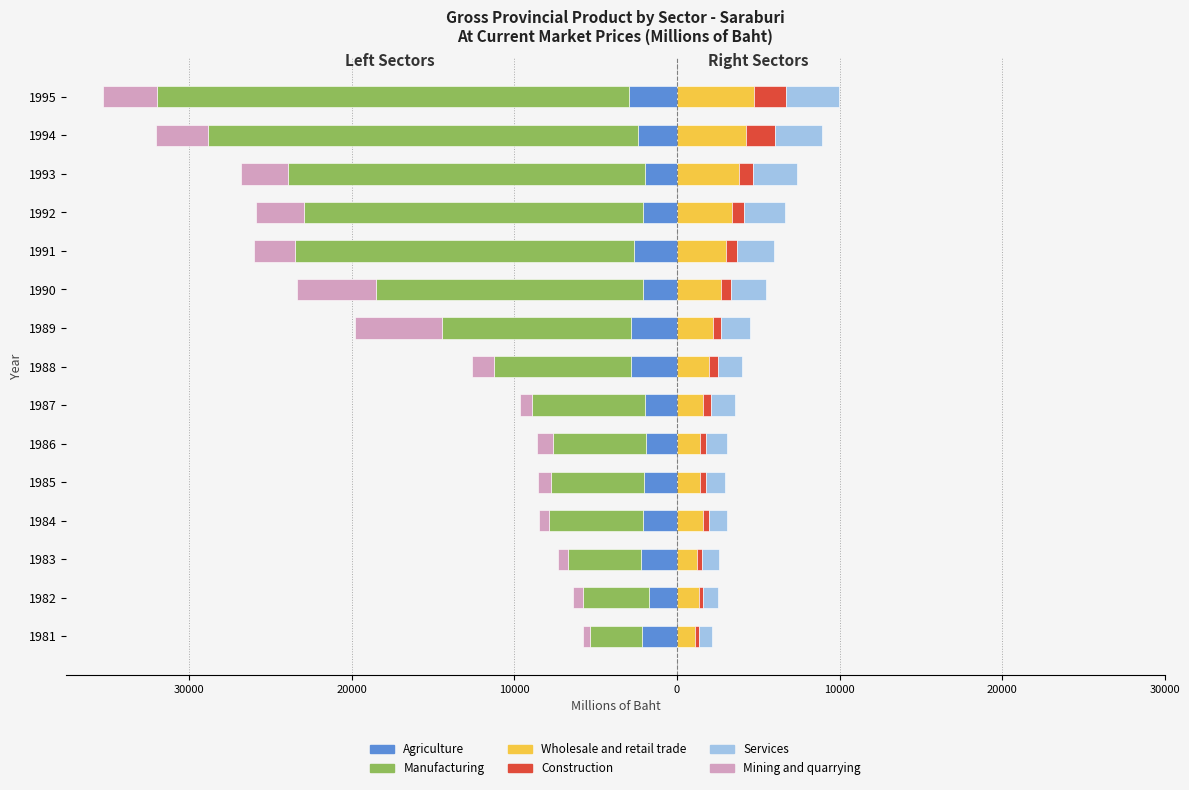

Is it true that Services equals 2129 at 1990?

True